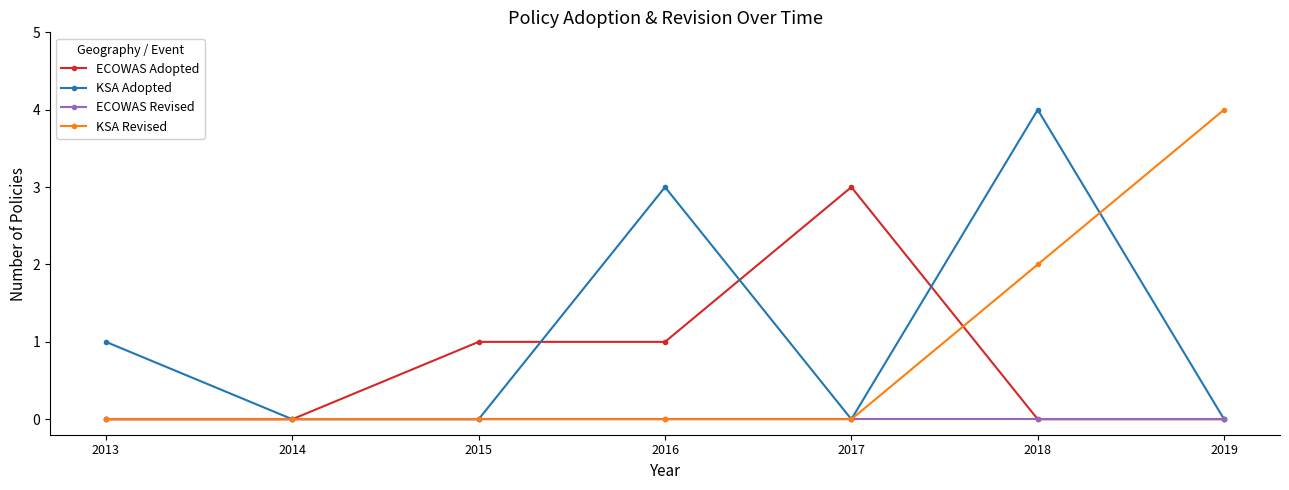

What is the value of the ECOWAS Adopted point at the 3rd from the left?

1